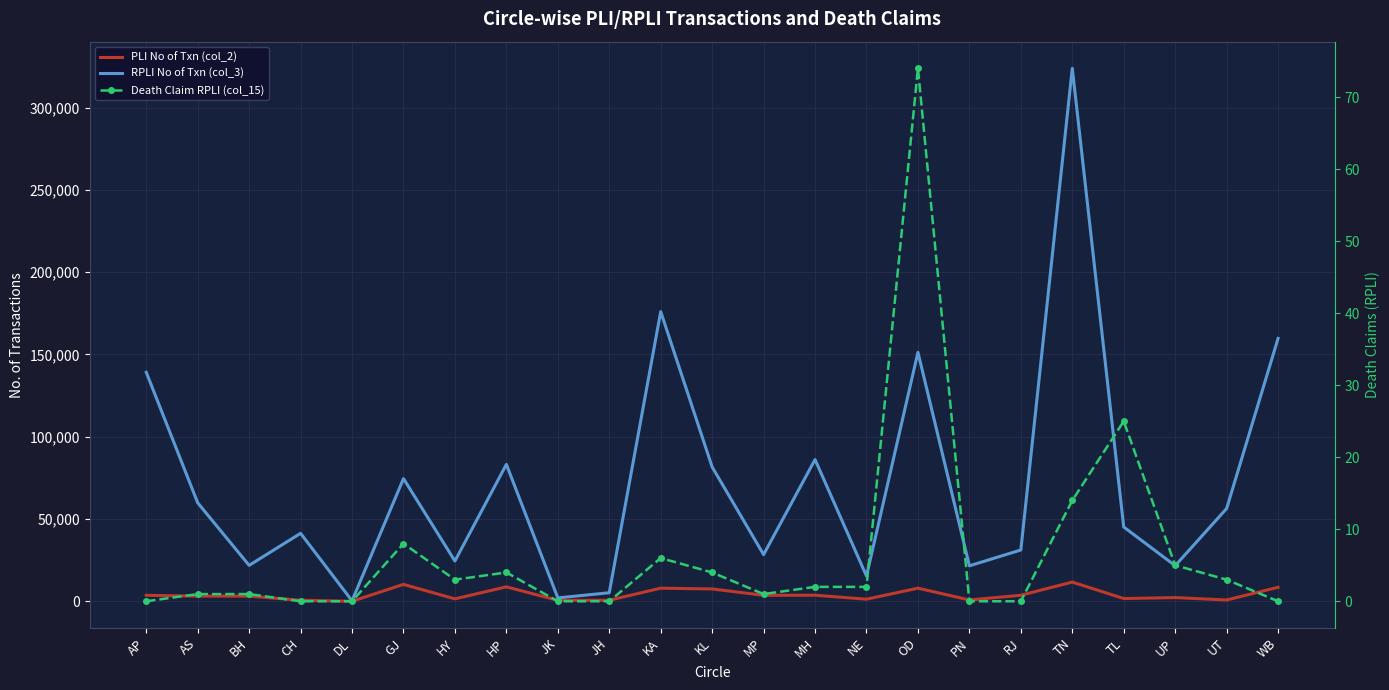

Reading left to right, transcribe all the data shown in this chart.

PLI No of Txn (col_2): AP=3705	AS=3210	BH=3202	CH=685	DL=73	GJ=10330	HY=1529	HP=8841	JK=641	JH=690	KA=8026	KL=7563	MP=3690	MH=3748	NE=1338	OD=8032	PN=868	RJ=3718	TN=11729	TL=1730	UP=2312	UT=848	WB=8562
RPLI No of Txn (col_3): AP=139171	AS=59896	BH=21886	CH=41362	DL=342	GJ=74596	HY=24519	HP=83218	JK=2113	JH=5257	KA=176036	KL=81642	MP=28430	MH=86168	NE=15396	OD=151307	PN=21606	RJ=31225	TN=323833	TL=45191	UP=21695	UT=56404	WB=159738
Death Claim RPLI (col_15): AP=0	AS=1	BH=1	CH=0	DL=0	GJ=8	HY=3	HP=4	JK=0	JH=0	KA=6	KL=4	MP=1	MH=2	NE=2	OD=74	PN=0	RJ=0	TN=14	TL=25	UP=5	UT=3	WB=0